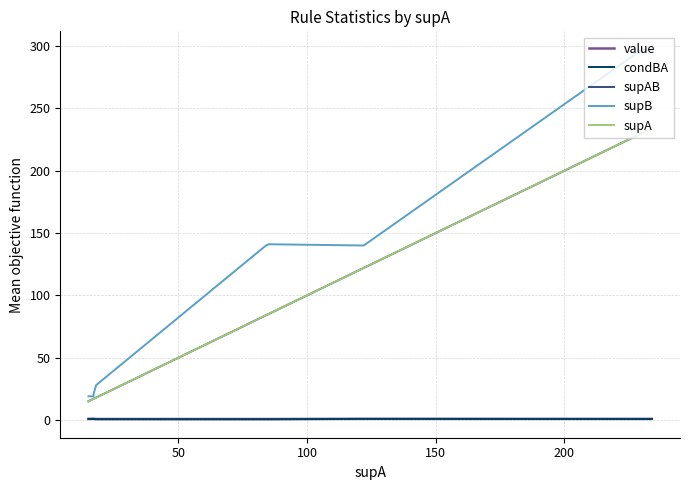

True or false: condBA has more than 1 interior local peaks.

False